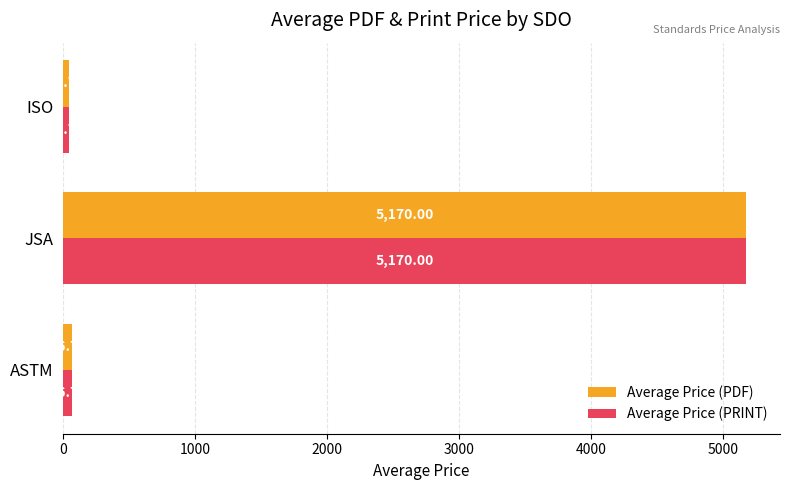

Is the value of Average Price (PDF) at ASTM greater than the value of Average Price (PRINT) at JSA?

No